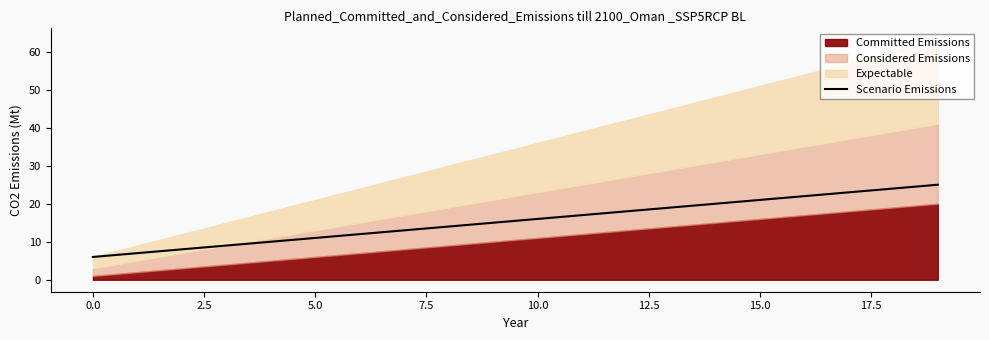

Approximately how many times larger is the value at 12 compared to 17?

0.8